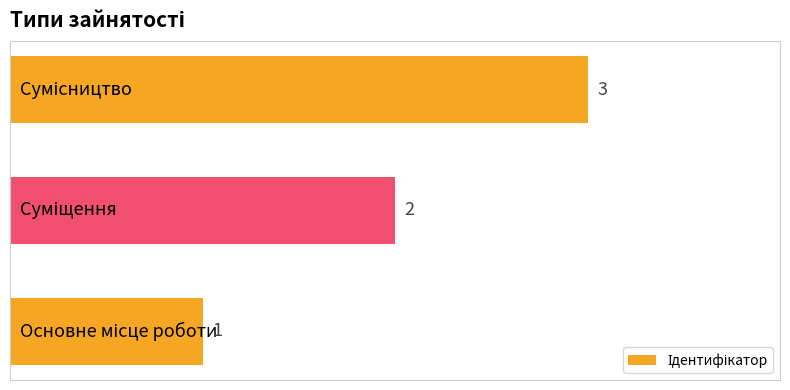

What is the sum of all values?

6